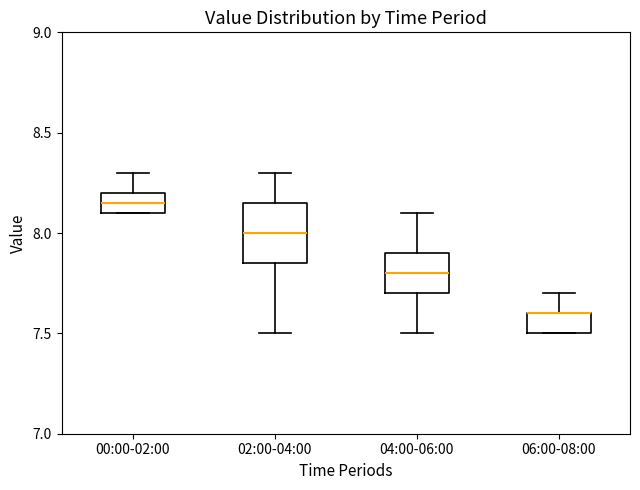

Reading left to right, transcribe this box plot: for each box, give where its median line is, the range the box spans, and where its two whiskers end, as read against the y-axis. The values are not printed on the chart, so give them approximately, as read against the axis.

00:00-02:00: median 8.15, box 8.10 to 8.20, whiskers 8.10 to 8.30
02:00-04:00: median 8.00, box 7.85 to 8.15, whiskers 7.50 to 8.30
04:00-06:00: median 7.80, box 7.70 to 7.90, whiskers 7.50 to 8.10
06:00-08:00: median 7.60 (drawn on the box's upper edge), box 7.50 to 7.60, whiskers 7.50 to 7.70